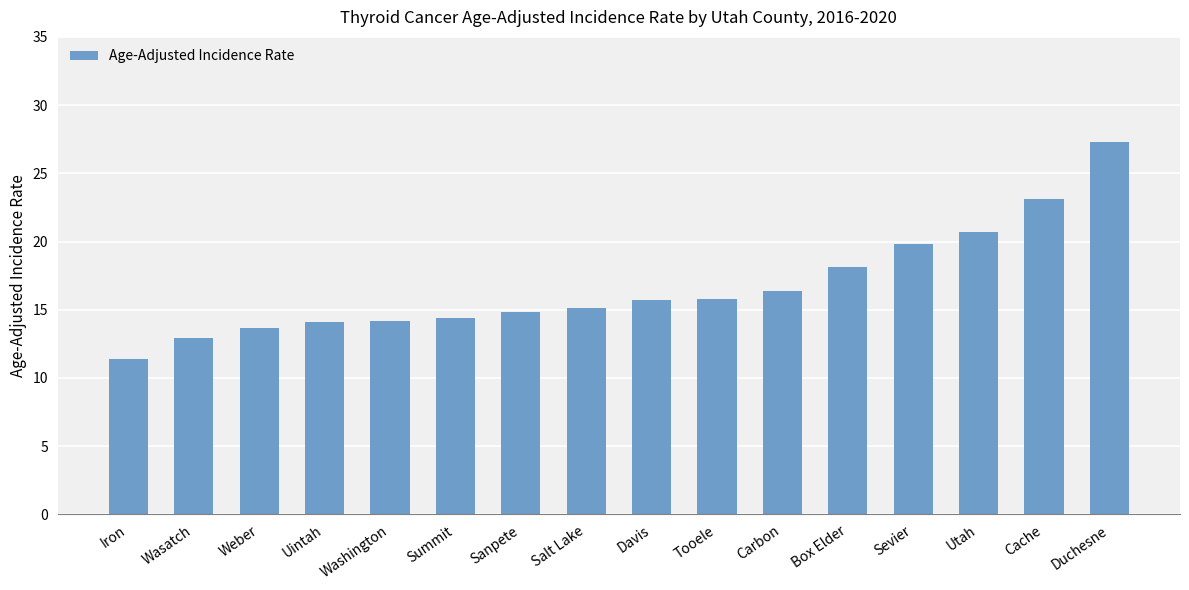

How many distinct data groups are displayed?

1